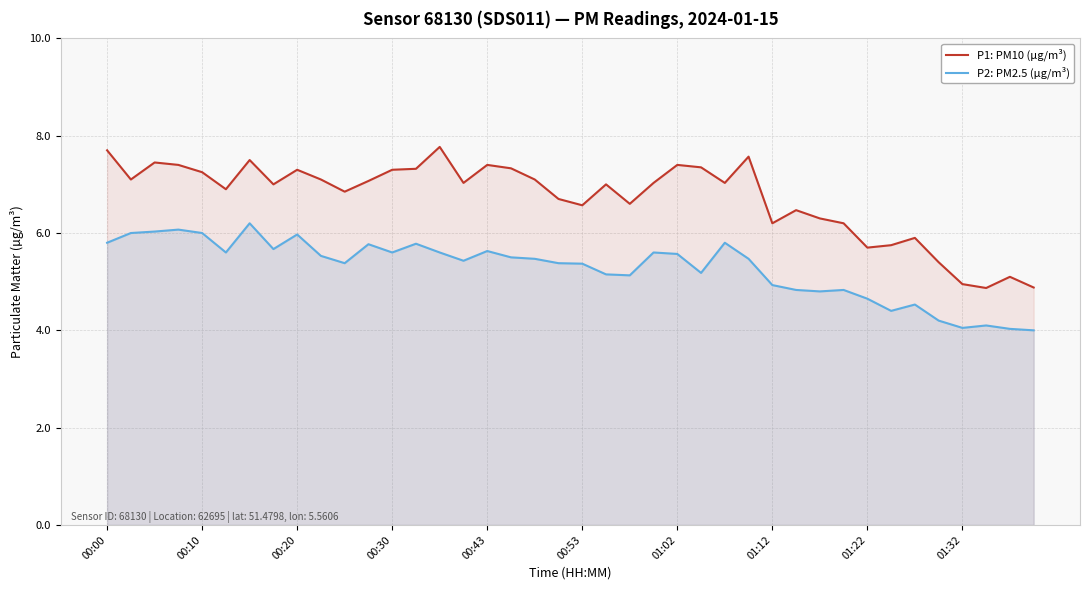

True or false: P1: PM10 (µg/m³) and P2: PM2.5 (µg/m³) intersect in this chart.

False